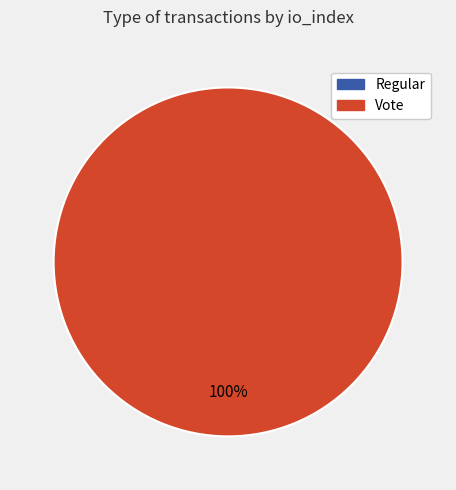

How many slices are in this pie chart?

2